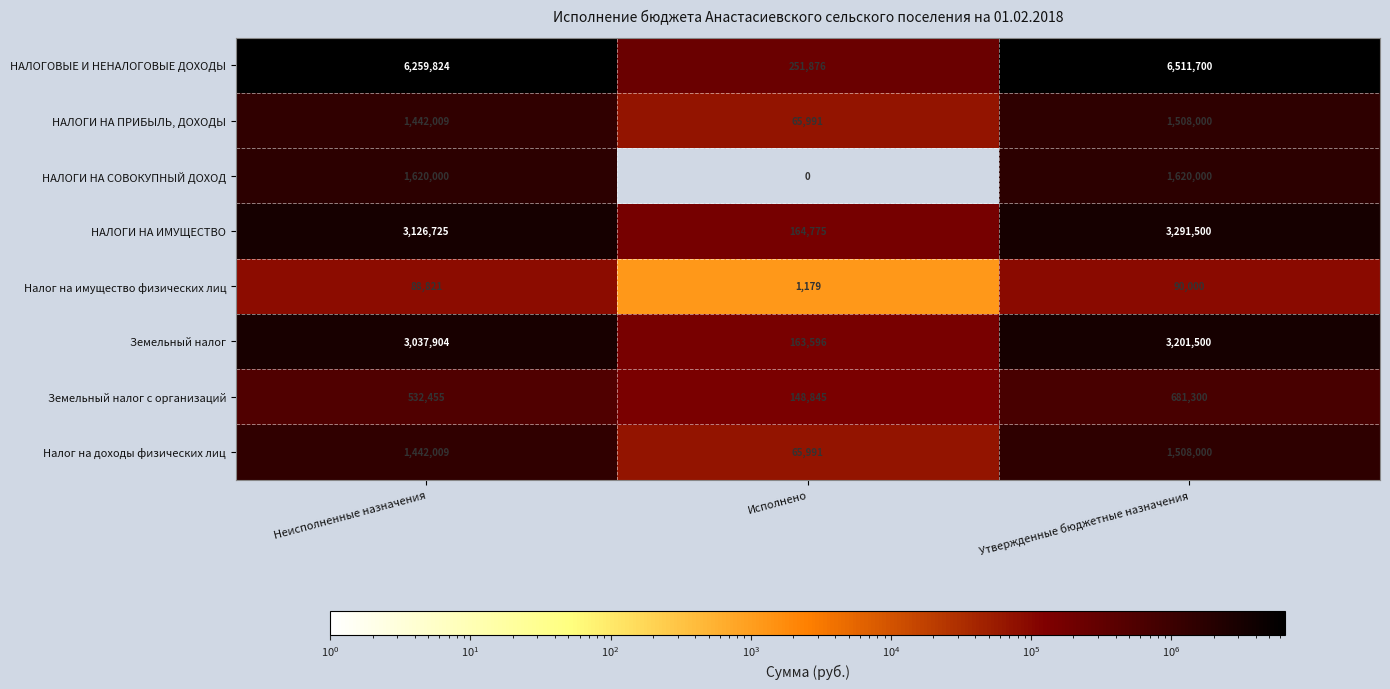

How many series are shown in this chart?

8